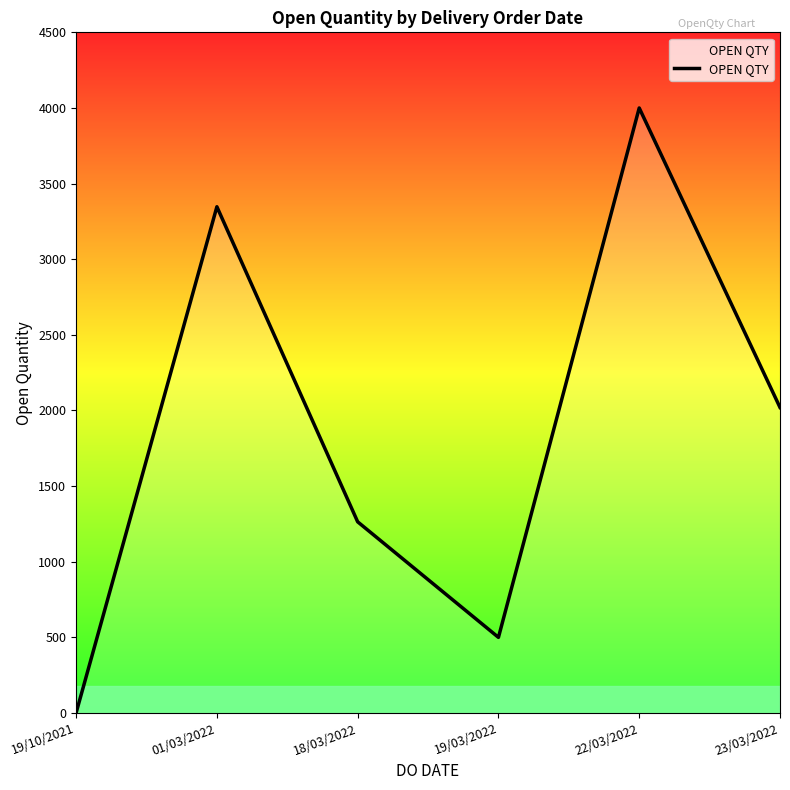

What is the ratio of the value at 01/03/2022 to the value at 18/03/2022?

2.6